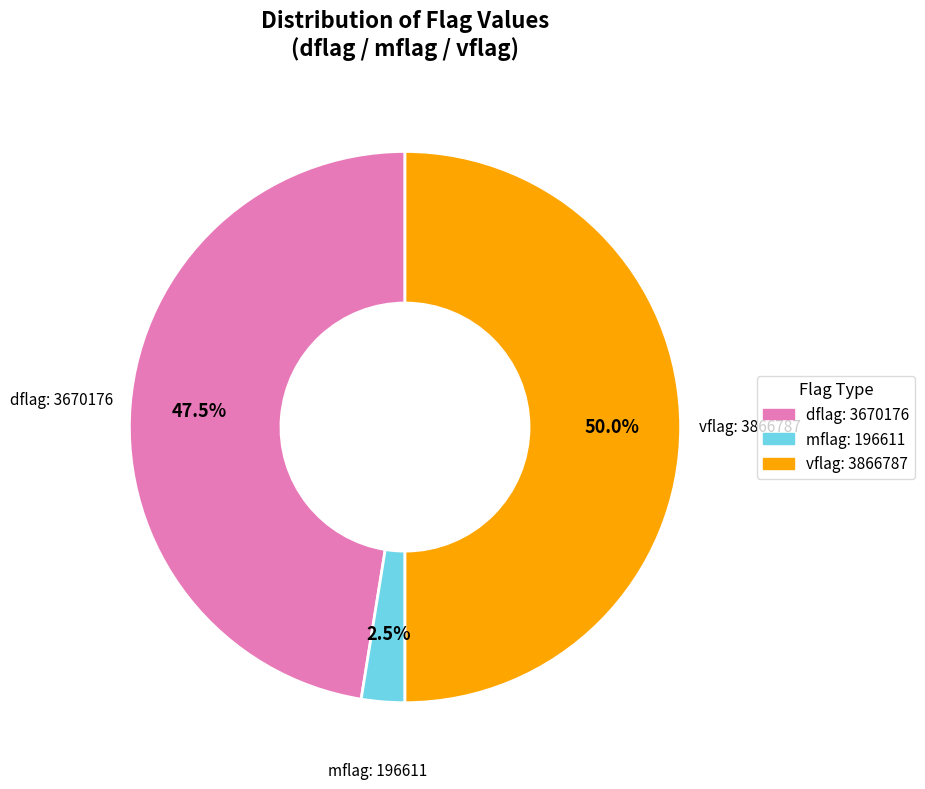

How much of the chart is everything except dflag: 3670176?

52.5%